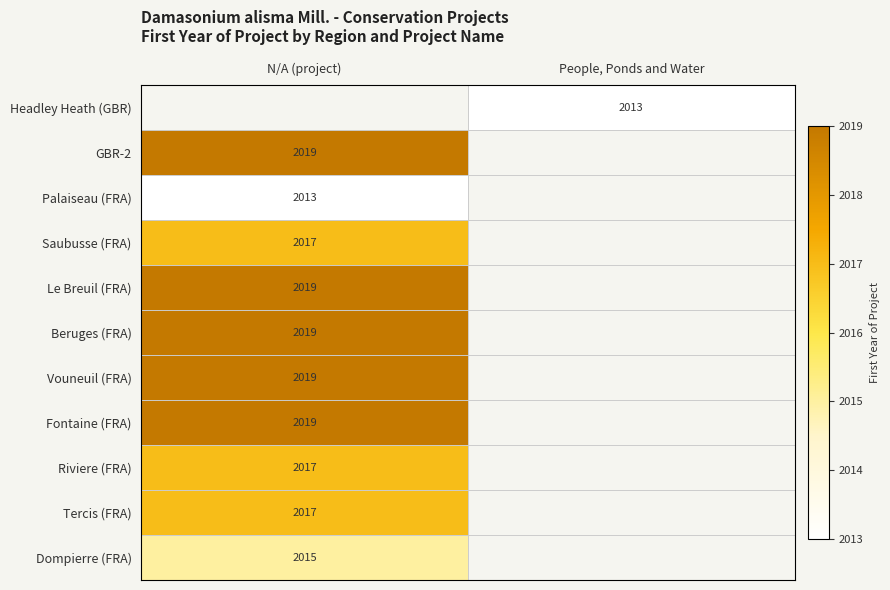

The value of Le Breuil (FRA) at N/A (project) is 2853. True or false?

False